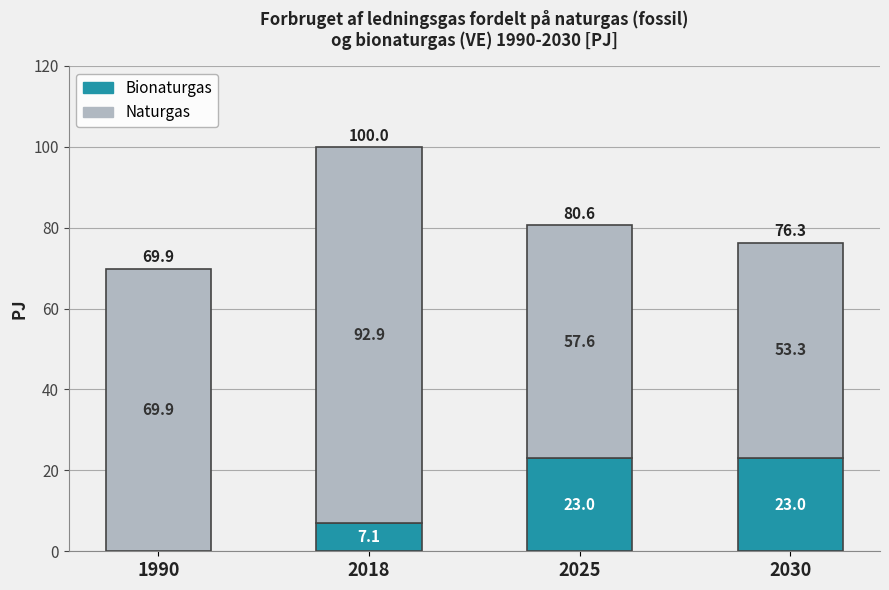

What is the maximum value for Bionaturgas?

23.0